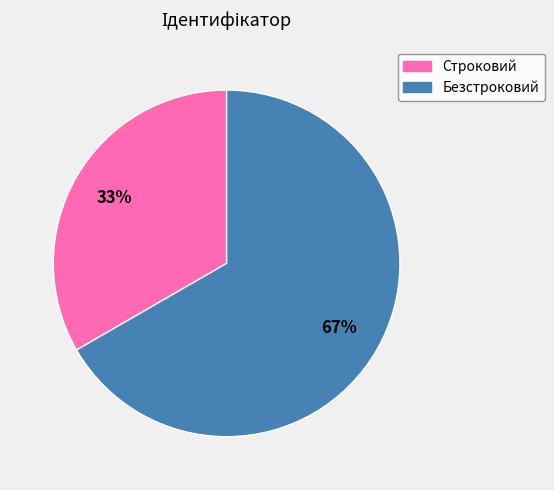

Rank the categories by value from lowest to highest.

Строковий, Безстроковий